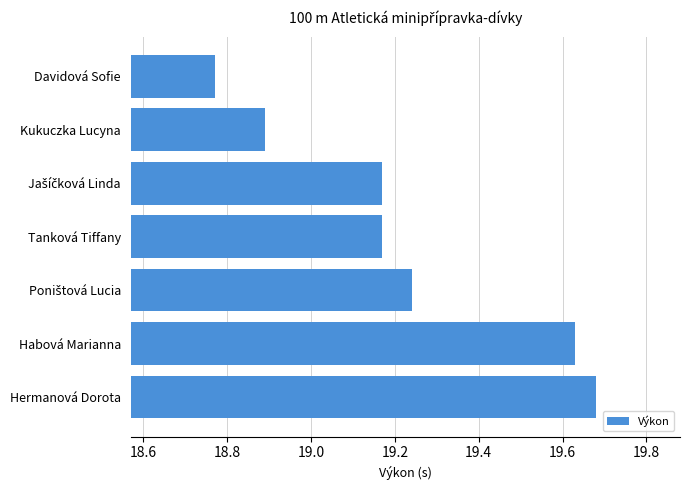

What is the change in value from Hermanová Dorota to Kukuczka Lucyna?

-0.8